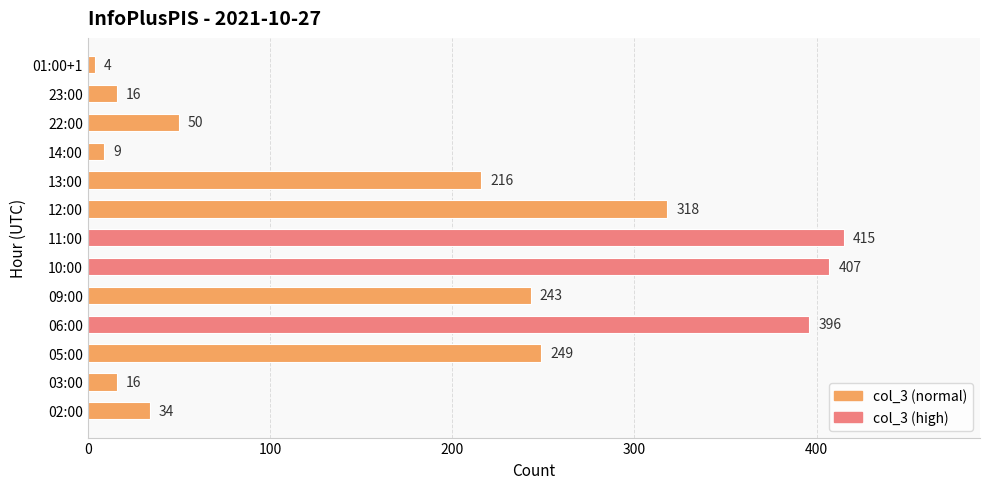

Reading top to bottom, extract all data points from this chart.

01:00+1=4	23:00=16	22:00=50	14:00=9	13:00=216	12:00=318	11:00=415	10:00=407	09:00=243	06:00=396	05:00=249	03:00=16	02:00=34